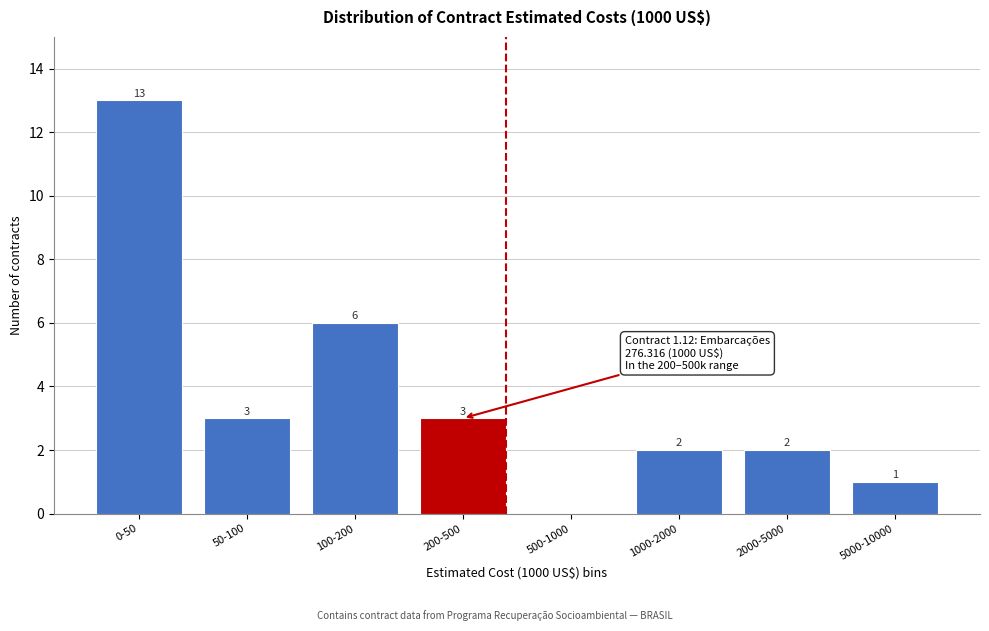

Reading right to left, list all the values displayed in this chart.

5000-10000=1	2000-5000=2	1000-2000=2	500-1000=0	200-500=3	100-200=6	50-100=3	0-50=13